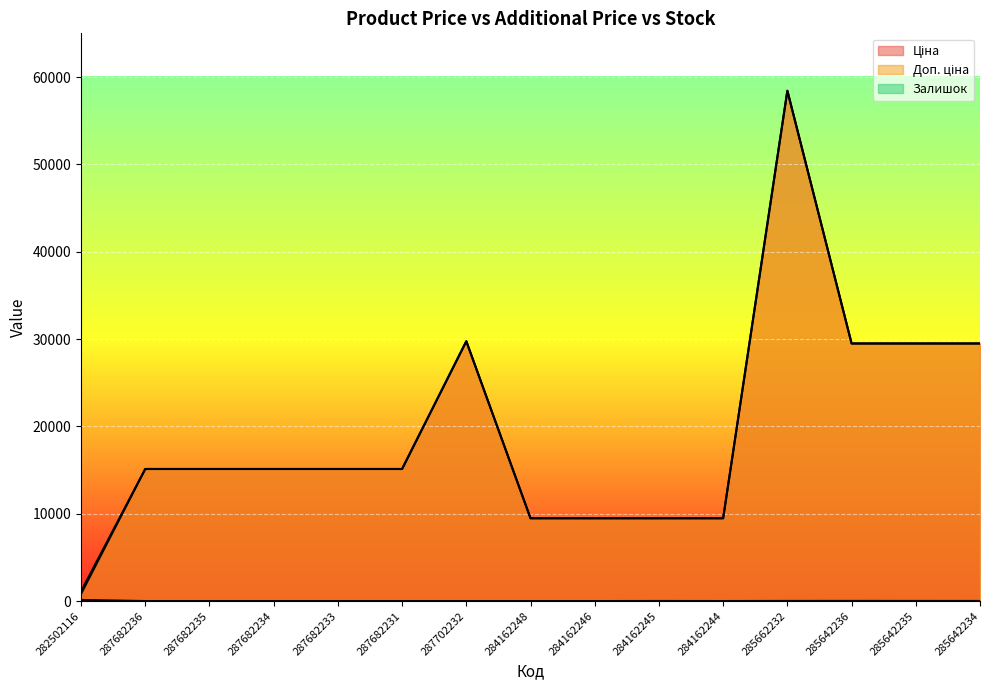

Which has a higher value, 284162245 or 285642236?

285642236